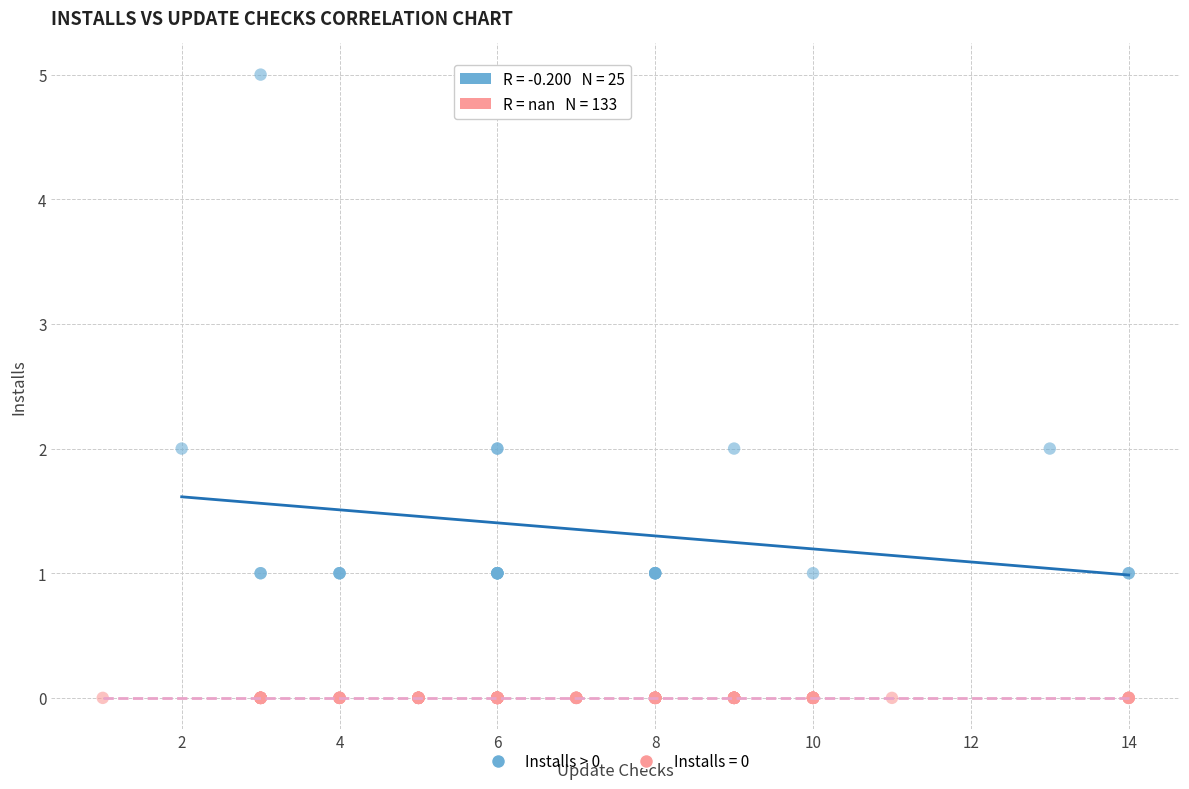

Which series contains the highest Y value?

Installs > 0